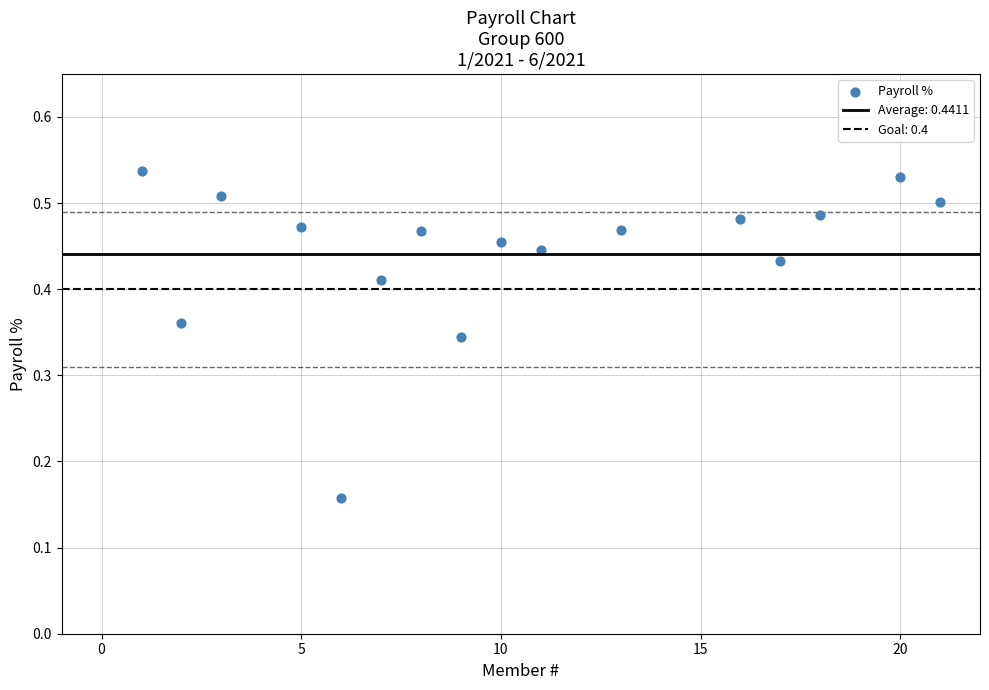

What is the range of X values (max minus min)?

20.0